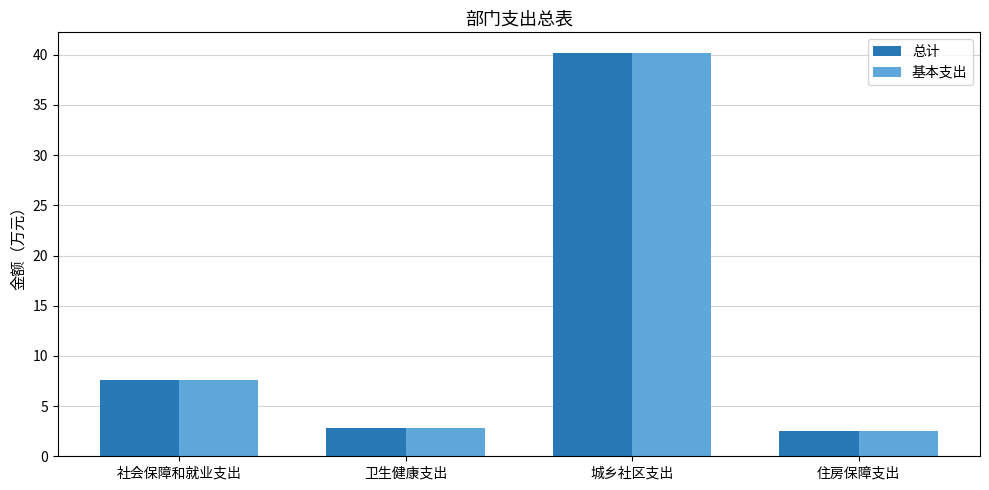

The value of 基本支出 at 住房保障支出 is 2.6. True or false?

True